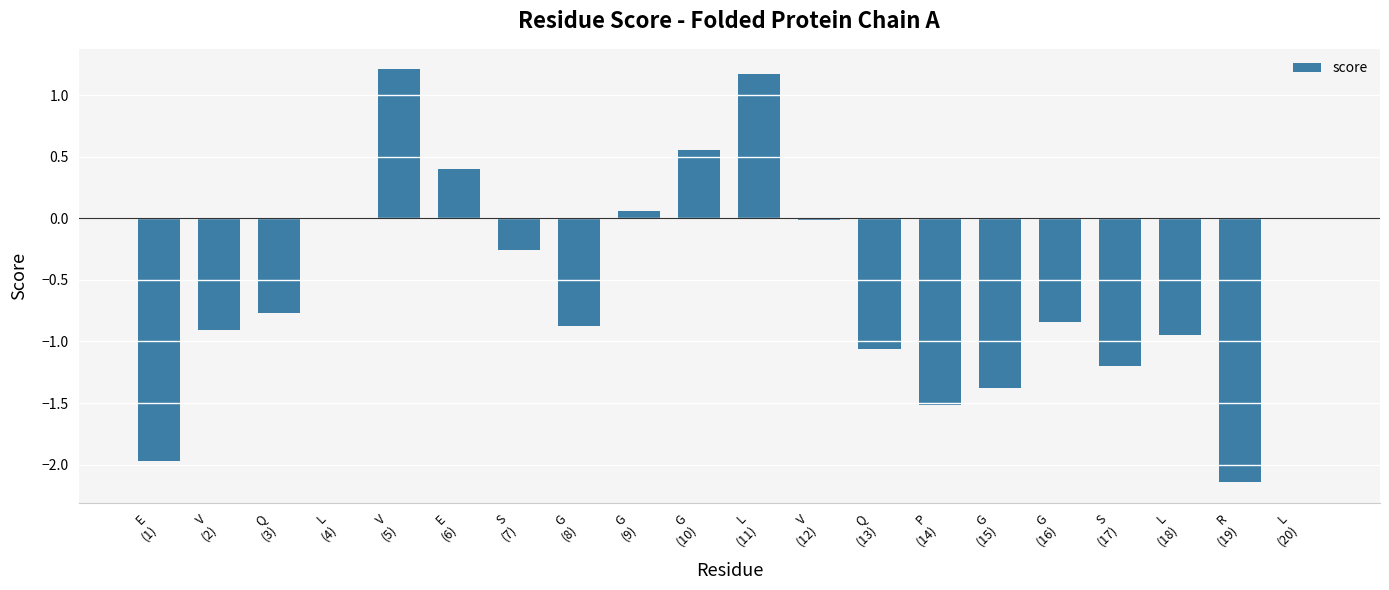

The value at P
(14) is -1.5. True or false?

True